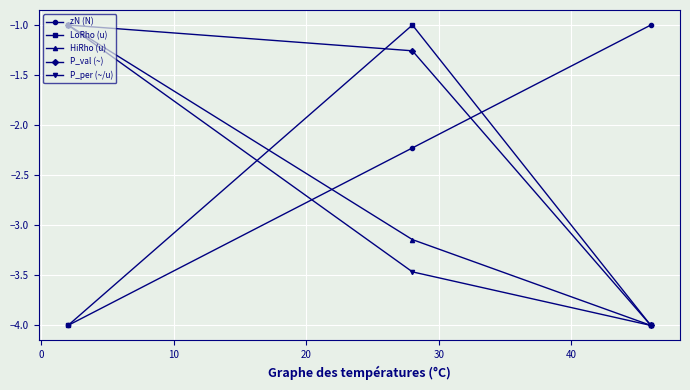

What is the minimum value shown in the chart?

-4.0